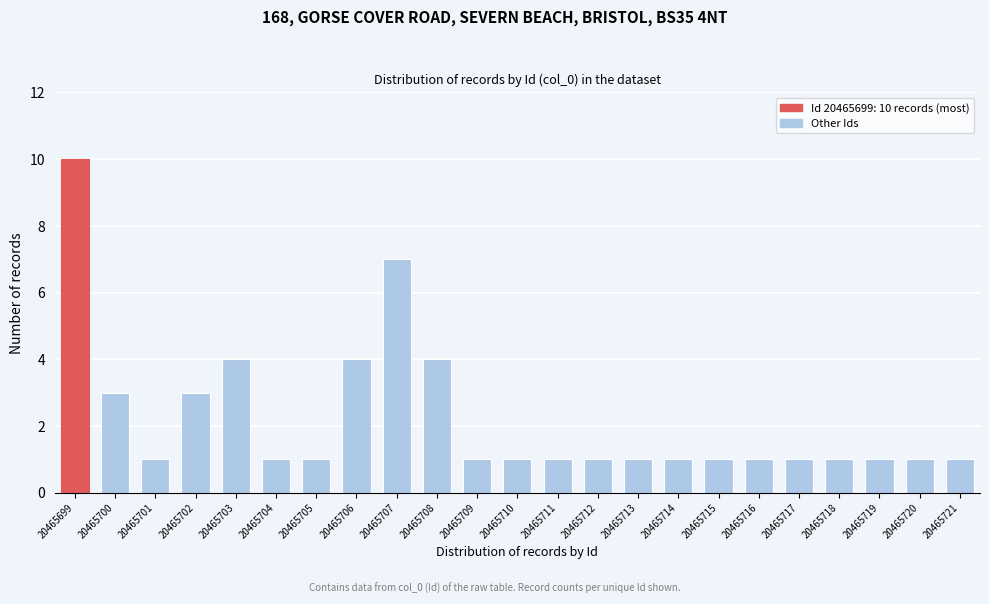

Reading left to right, list all the values displayed in this chart.

20465699=10	20465700=3	20465701=1	20465702=3	20465703=4	20465704=1	20465705=1	20465706=4	20465707=7	20465708=4	20465709=1	20465710=1	20465711=1	20465712=1	20465713=1	20465714=1	20465715=1	20465716=1	20465717=1	20465718=1	20465719=1	20465720=1	20465721=1